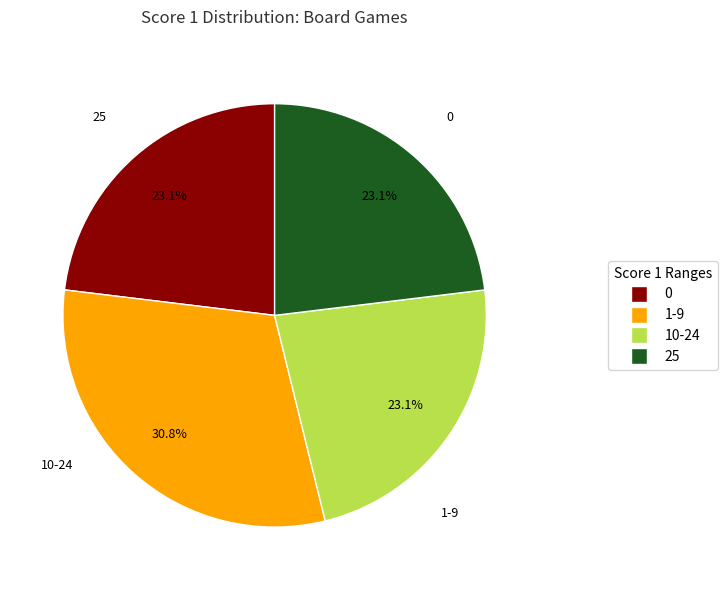

Is there a majority slice in this chart?

No